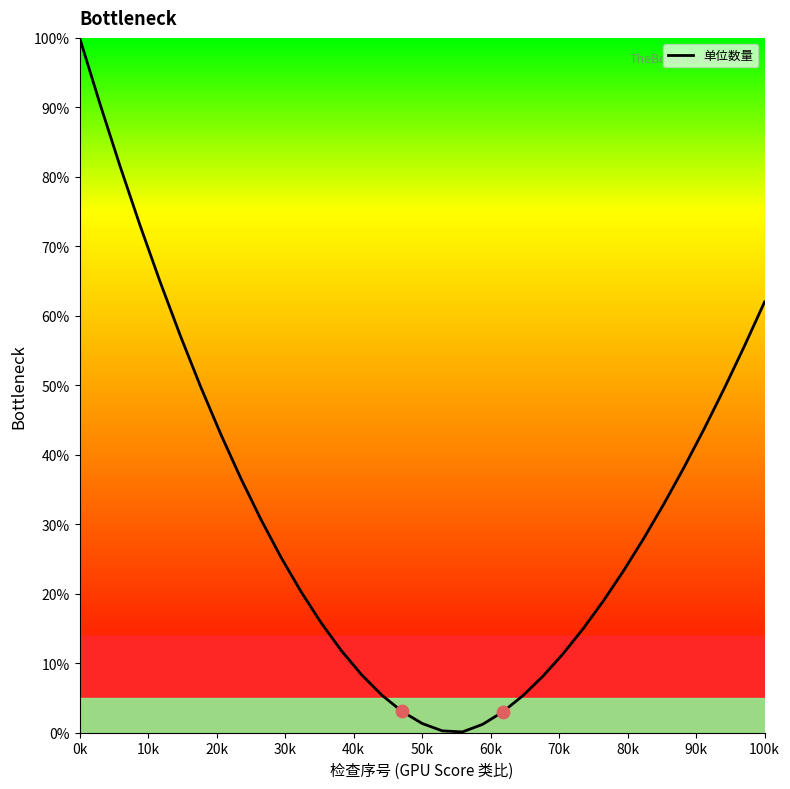

What is the difference between the maximum and minimum values?

99.9